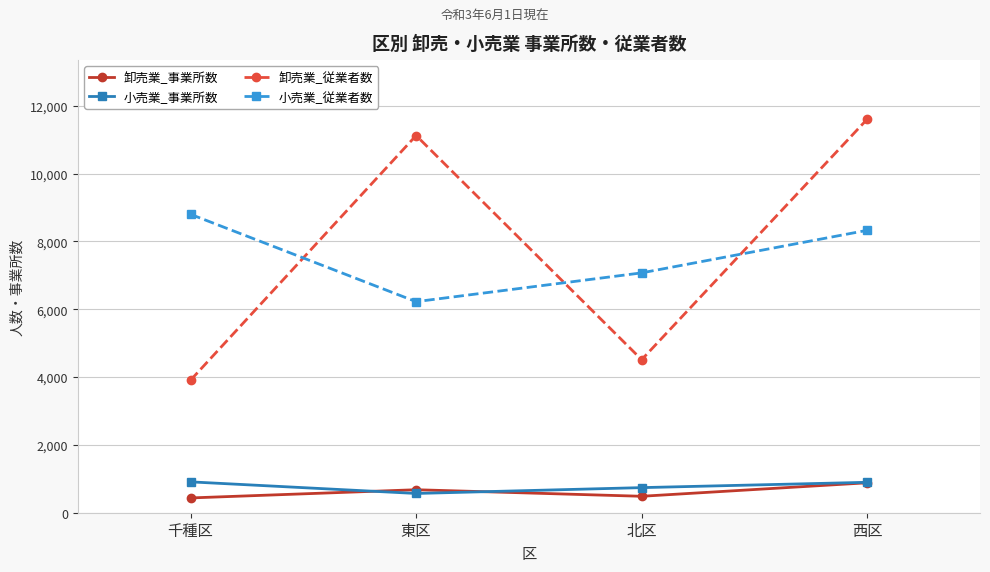

Is the value of 卸売業_従業者数 at 千種区 greater than the value of 小売業_従業者数 at 北区?

No